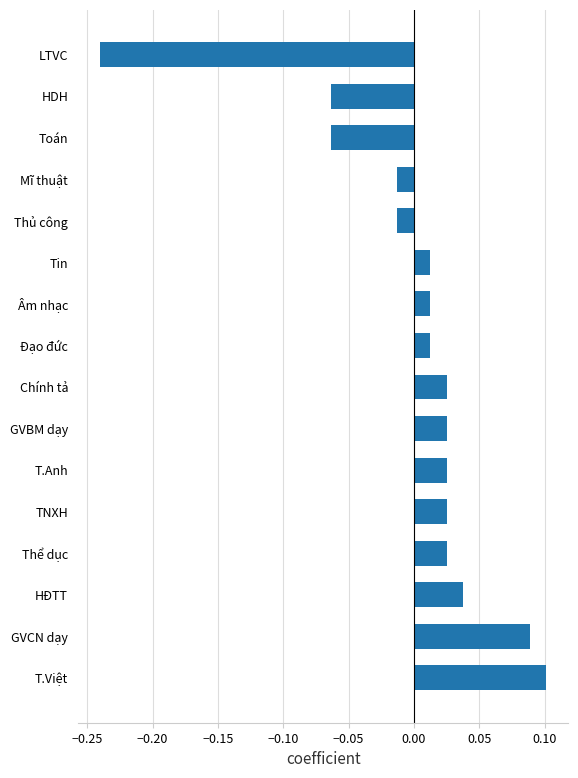

The chart shows a value of -0.0 at HDH. True or false?

False